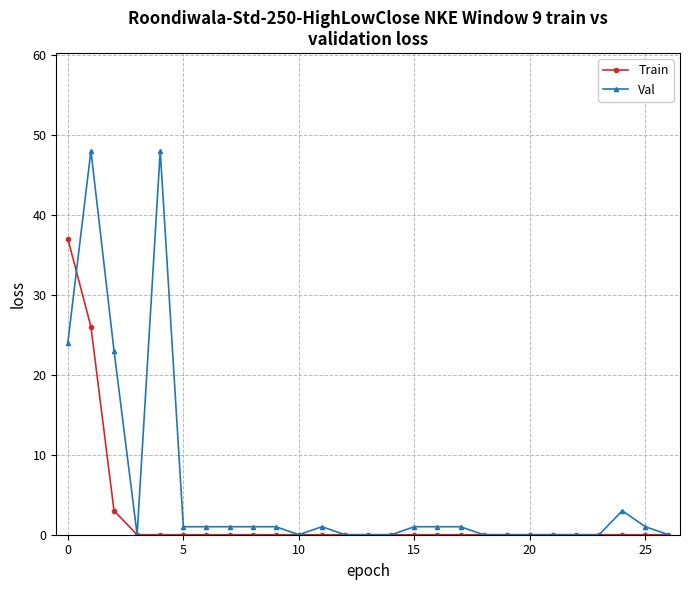

What is the greatest value displayed?

48